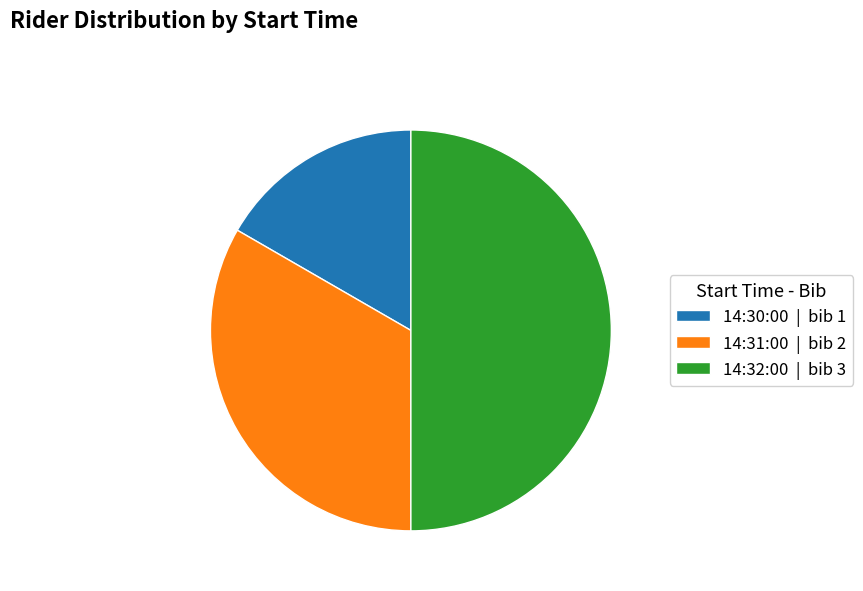

Does 14:31:00 | bib 2 account for over 50% of the chart?

No